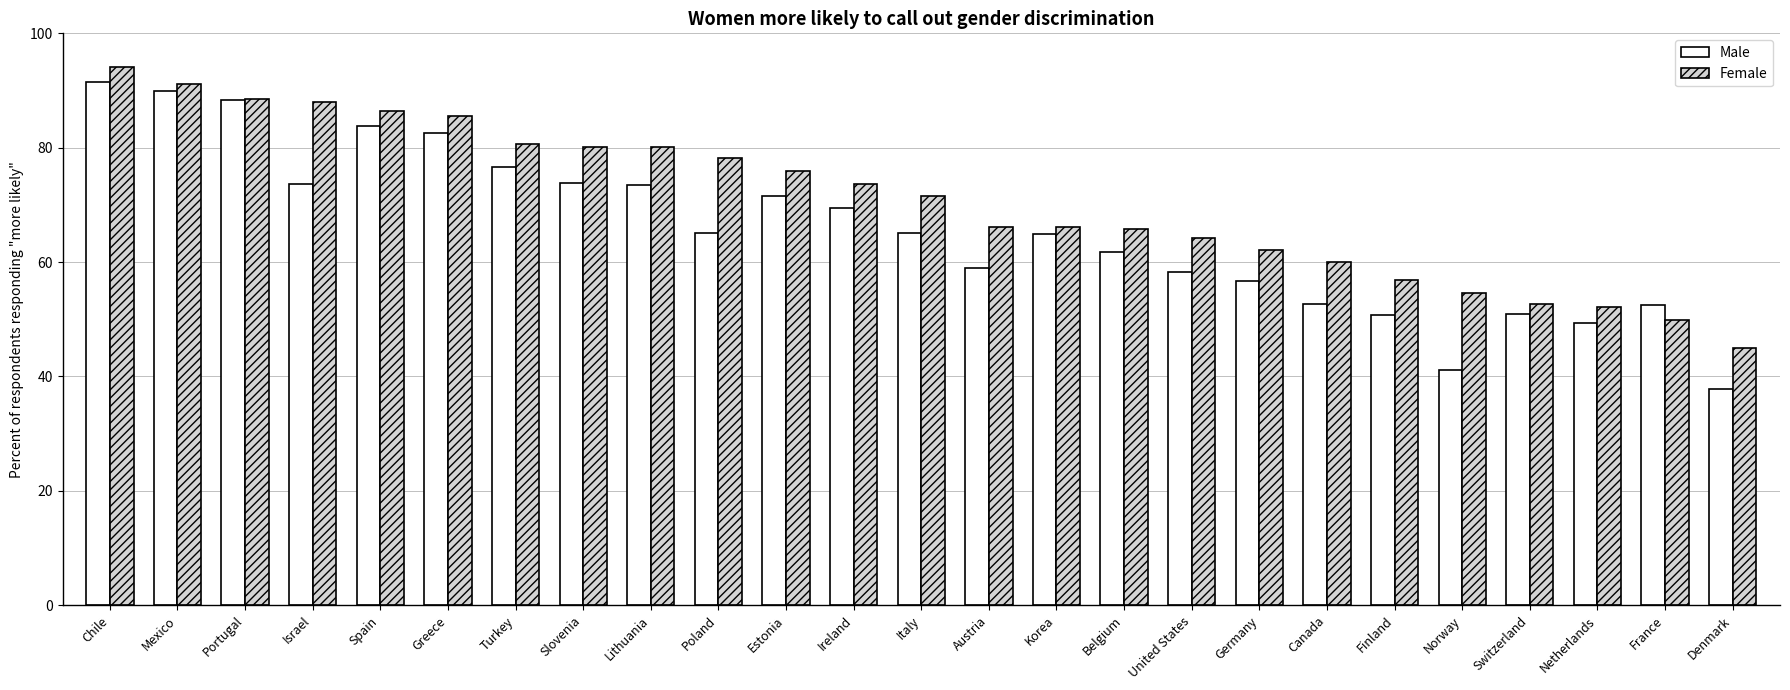

True or false: Female has a value of 66.2 at Austria.

True